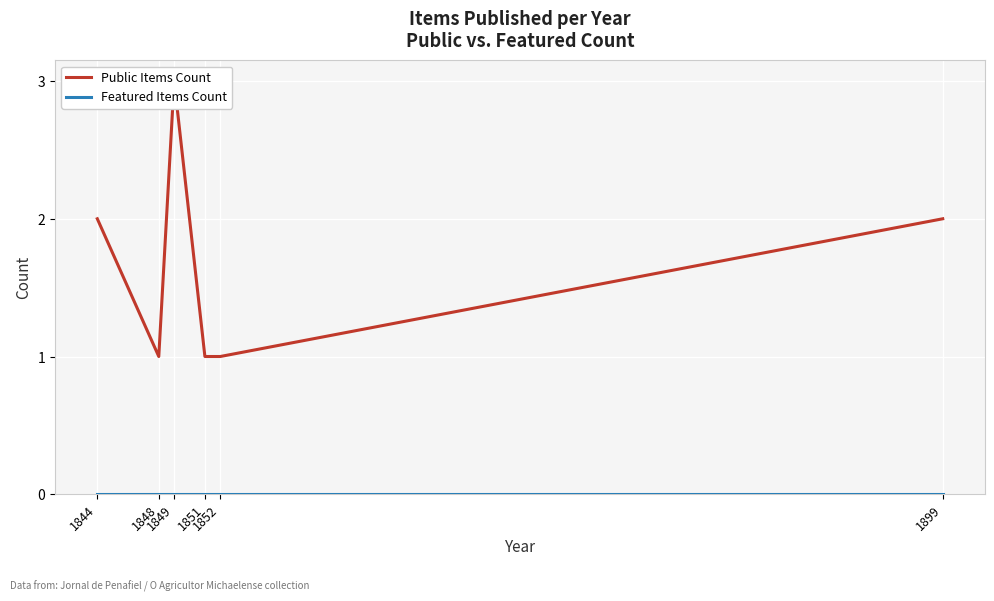

What is the total value across all series at 1899?

2